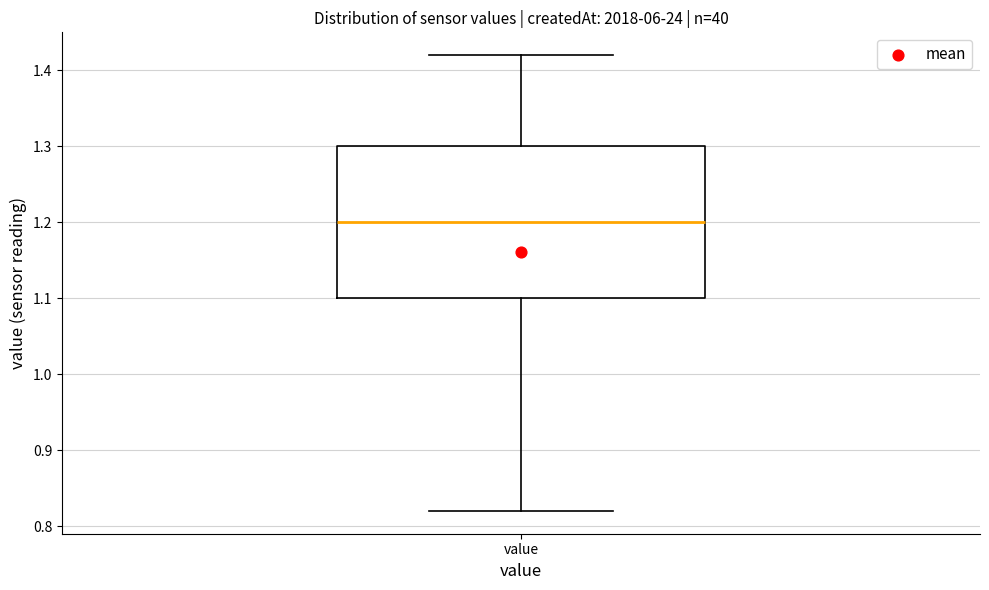

Transcribe this box plot: give where the median line is, the range the box spans, and where the two whiskers end, as read against the y-axis. The values are not printed on the chart, so give them approximately, as read against the axis.

median 1.20, box 1.10 to 1.30, whiskers 0.82 to 1.42